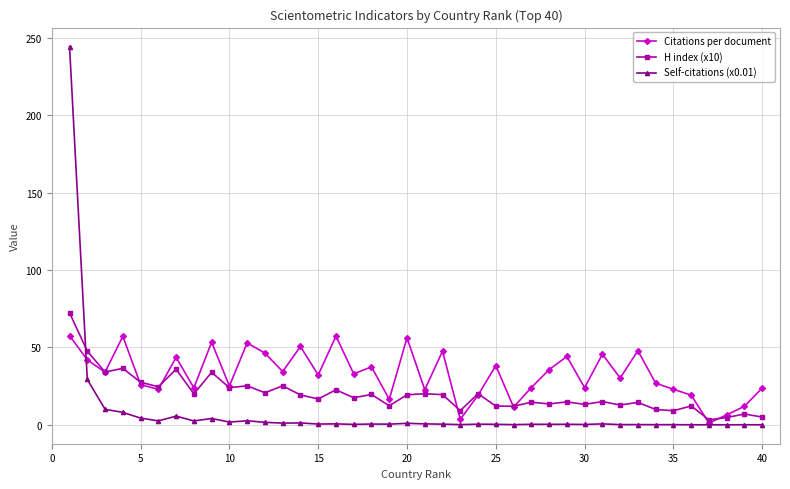

What is the difference between the maximum and minimum values in the Citations per document series?

56.5